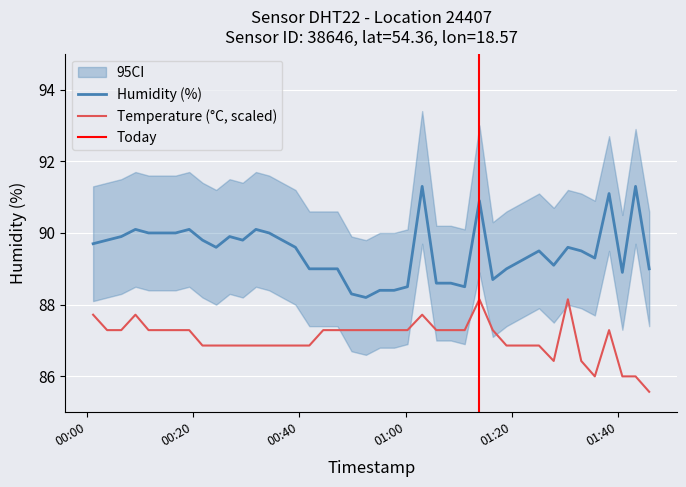

Which has a higher value, 2022-08-04T01:16:23 or 2022-08-04T00:44:29?

2022-08-04T01:16:23